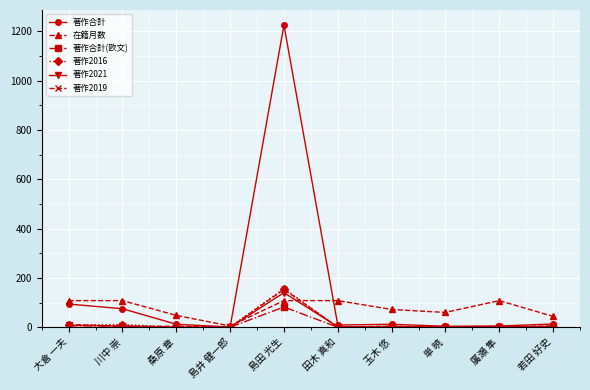

How many series are shown in this chart?

6